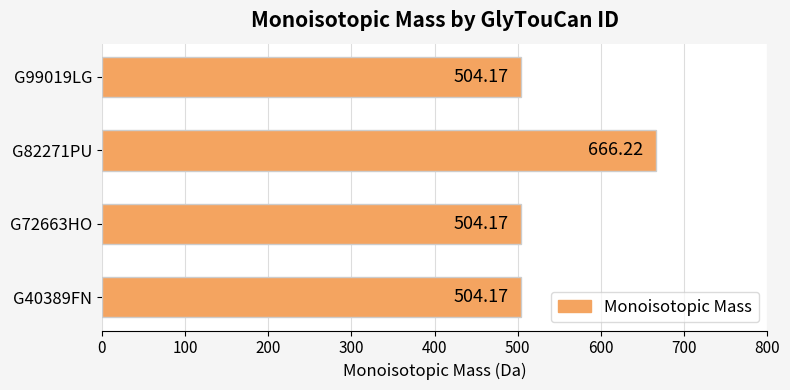

What is the ratio of the value at G99019LG to the value at G40389FN?

1.0